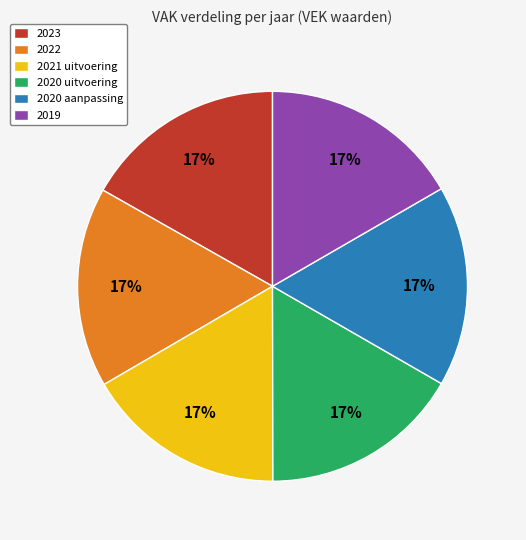

What is the ratio of the value at 2021 uitvoering to the value at 2022?

1.0